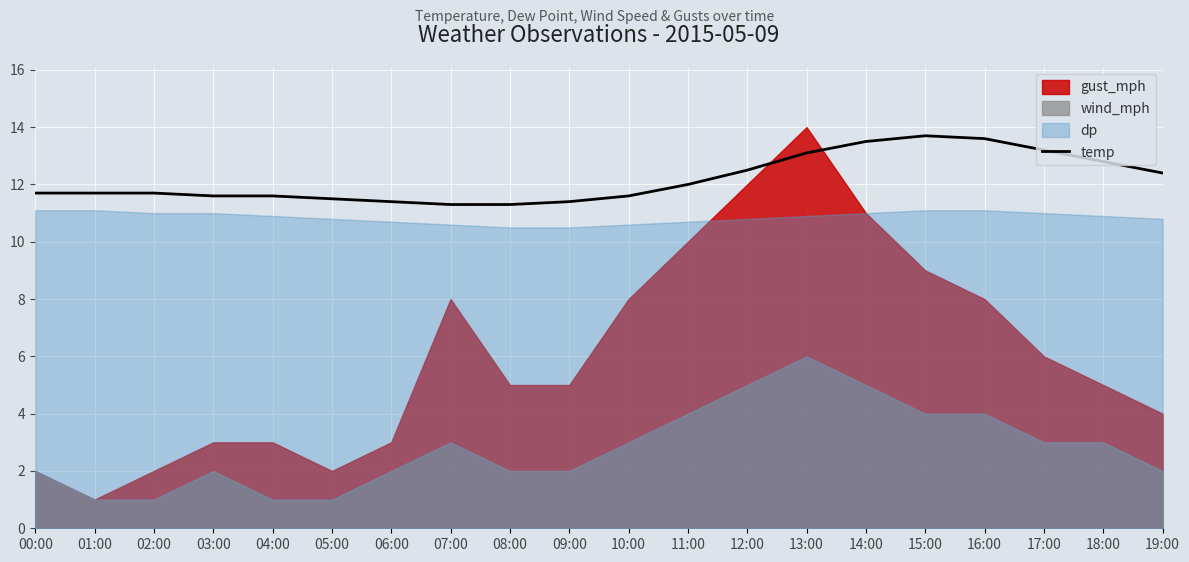

What is the lowest value of the temp series?

11.3